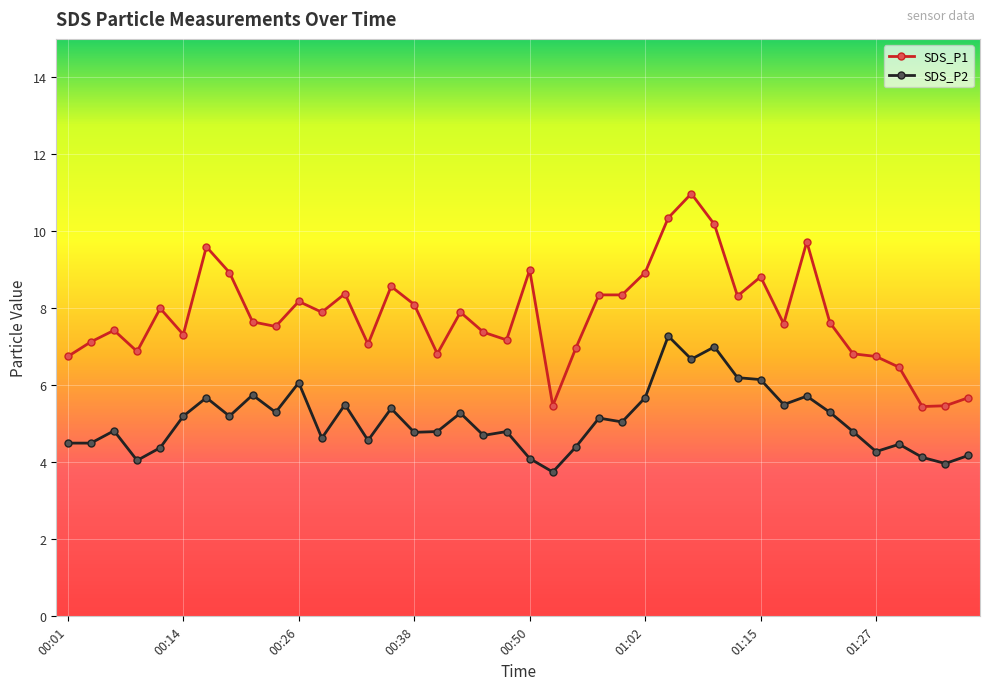

What are all the series names shown in the legend?

SDS_P1, SDS_P2